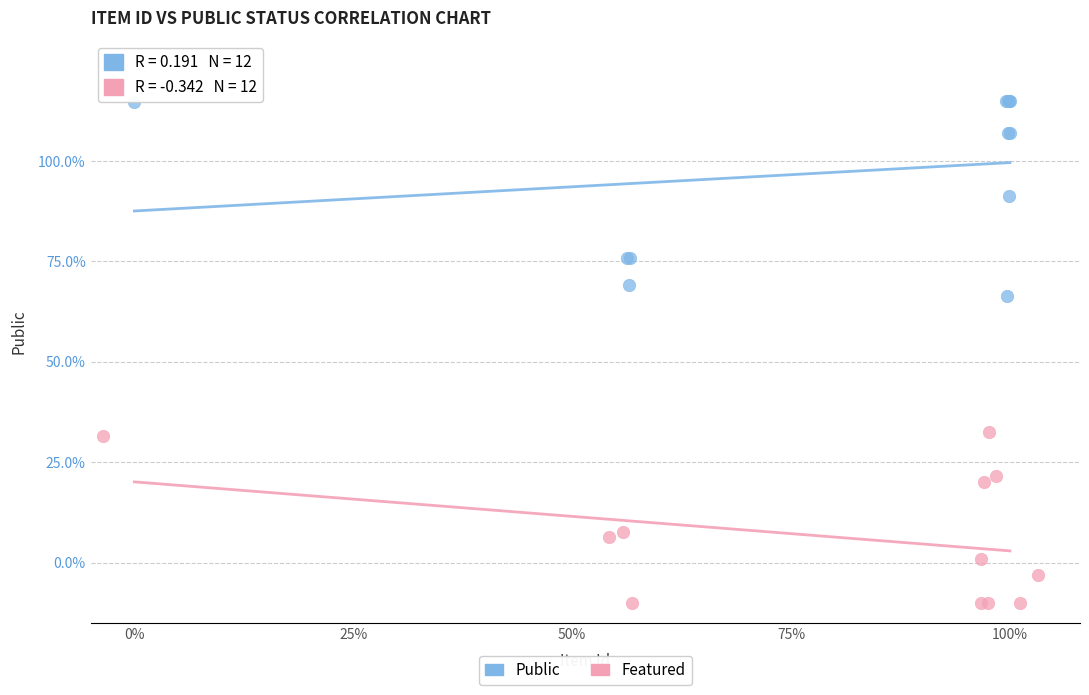

Which series reaches the maximum Y coordinate?

Public